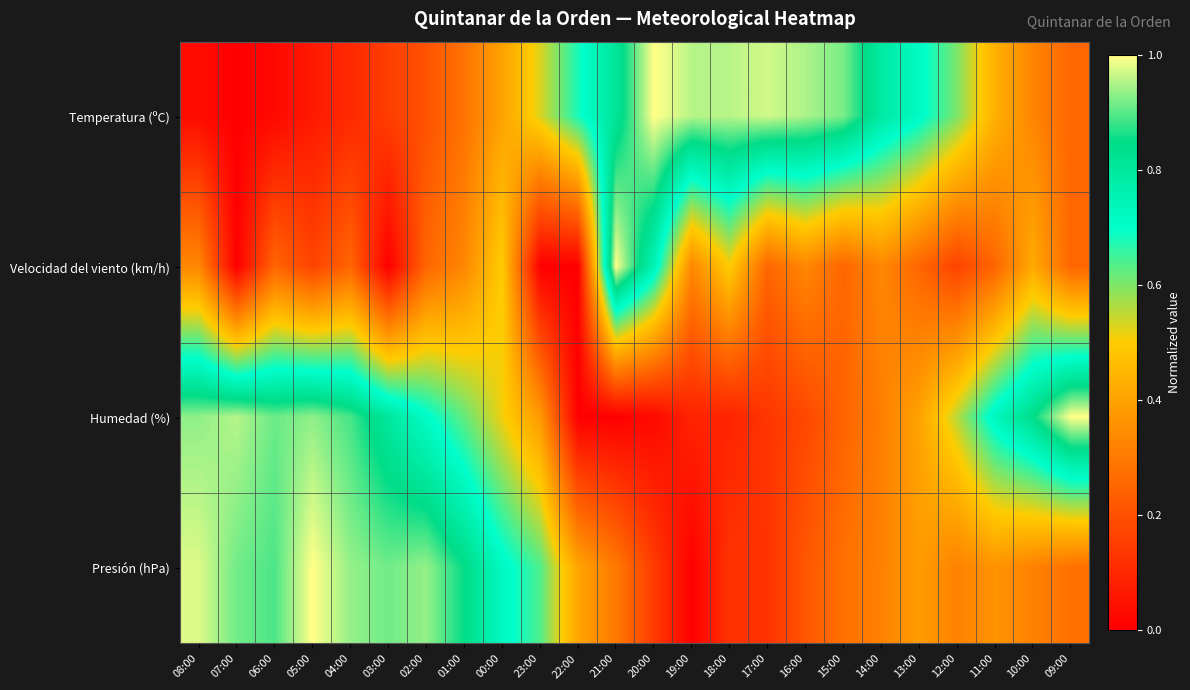

Count the number of categories in the chart.

24